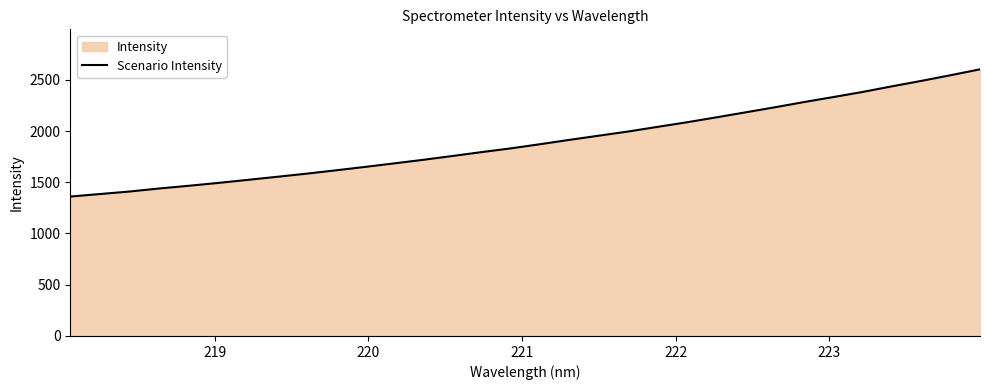

What is the minimum value shown in the chart?

1360.6